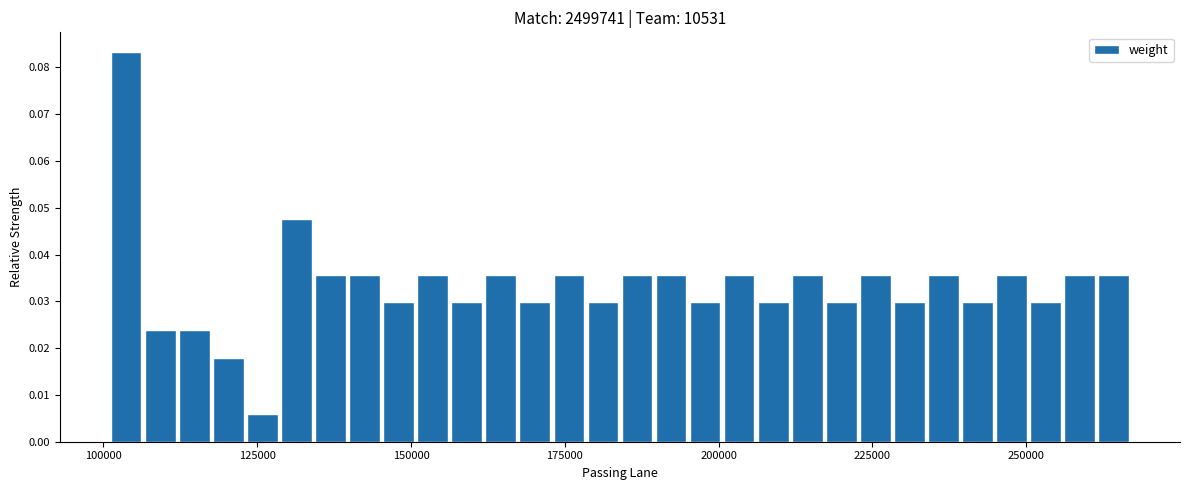

Read against the x-axis, roughly where is the centre of the tallest bar?

105000